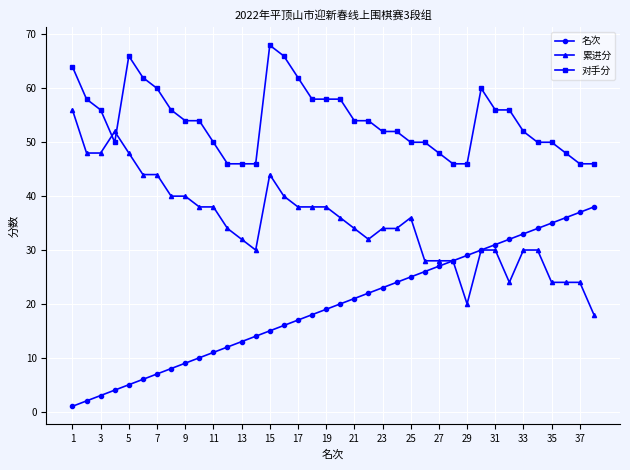

Reading left to right, extract all data points from this chart.

名次: 1	2	3	4	5	6	7	8	9	10	11	12	13	14	15	16	17	18	19	20	21	22	23	24	25	26	27	28	29	30	31	32	33	34	35	36	37	38
累进分: 56	48	48	52	48	44	44	40	40	38	38	34	32	30	44	40	38	38	38	36	34	32	34	34	36	28	28	28	20	30	30	24	30	30	24	24	24	18
对手分: 64	58	56	50	66	62	60	56	54	54	50	46	46	46	68	66	62	58	58	58	54	54	52	52	50	50	48	46	46	60	56	56	52	50	50	48	46	46